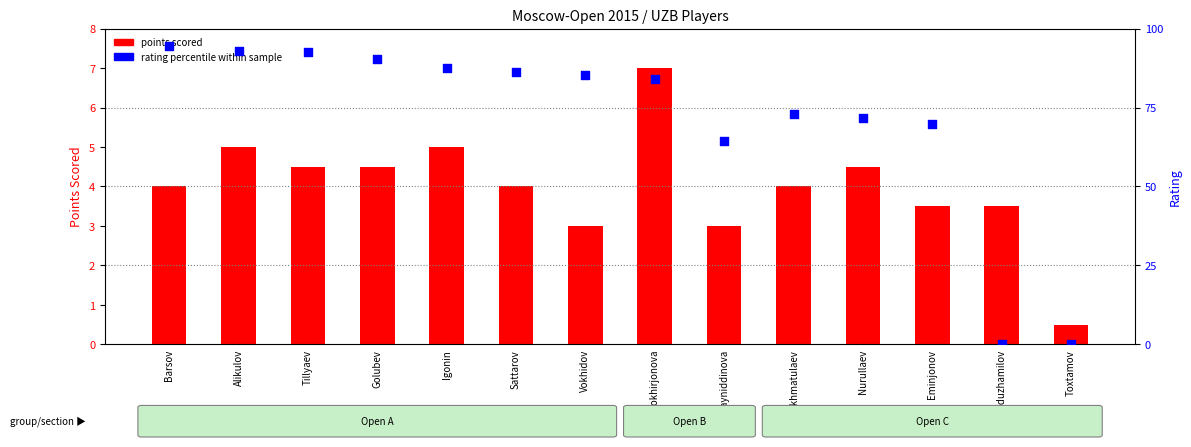

Is the value of points scored at Vokhidov greater than the value of rating percentile at Igonin?

No